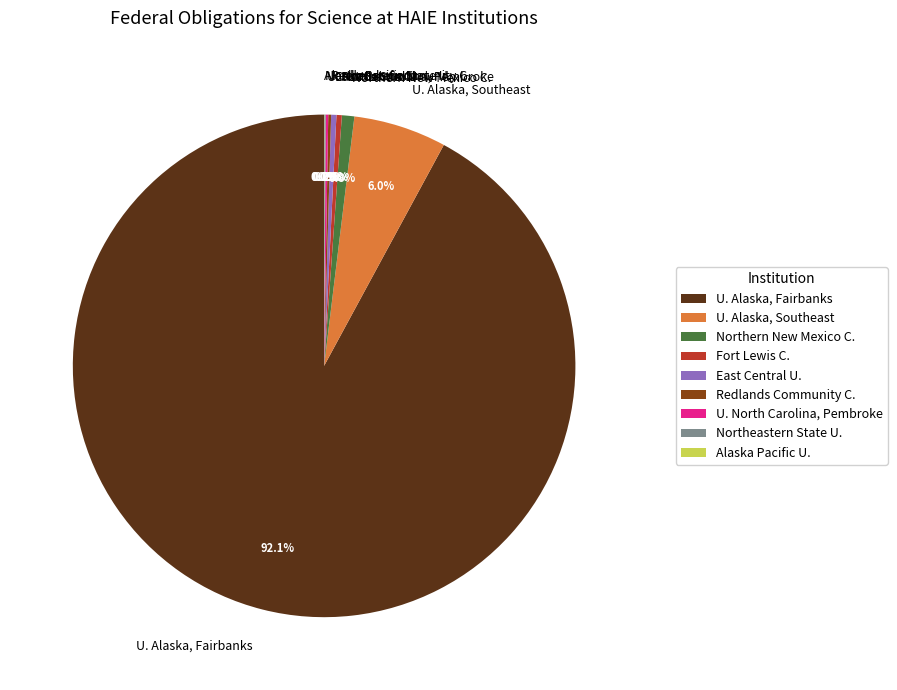

Which category has the biggest portion of the pie?

U. Alaska, Fairbanks